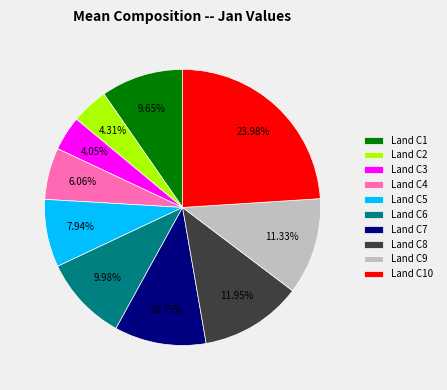

Does Land C8 account for over 50% of the chart?

No